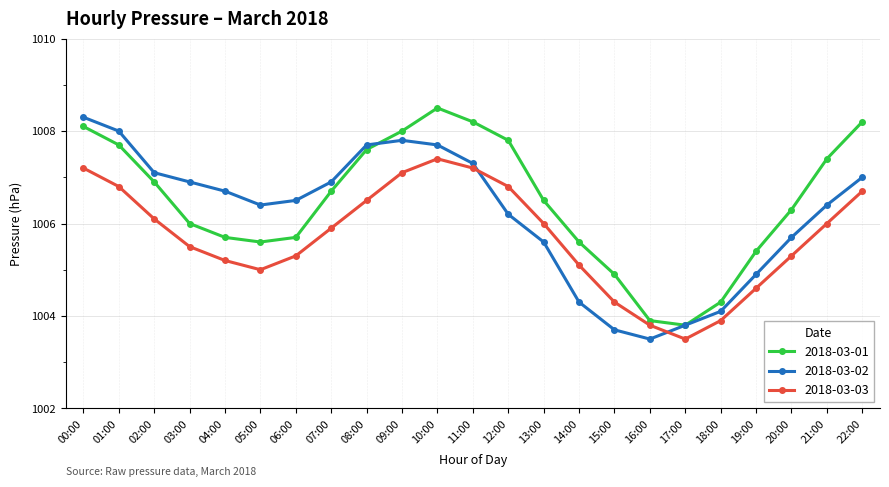

At 08:00, list the series in order from smallest to largest.

2018-03-03, 2018-03-01, 2018-03-02